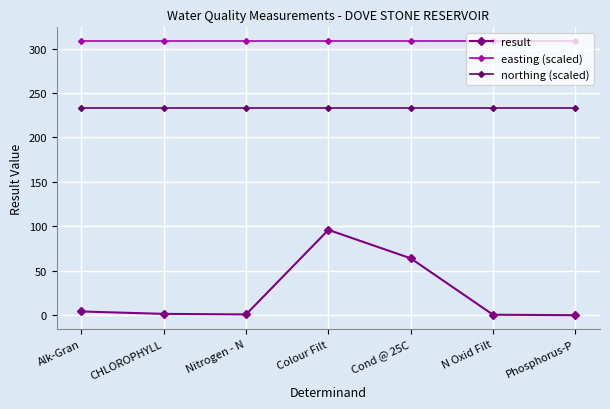

Which category has the lowest value across all series?

Phosphorus-P